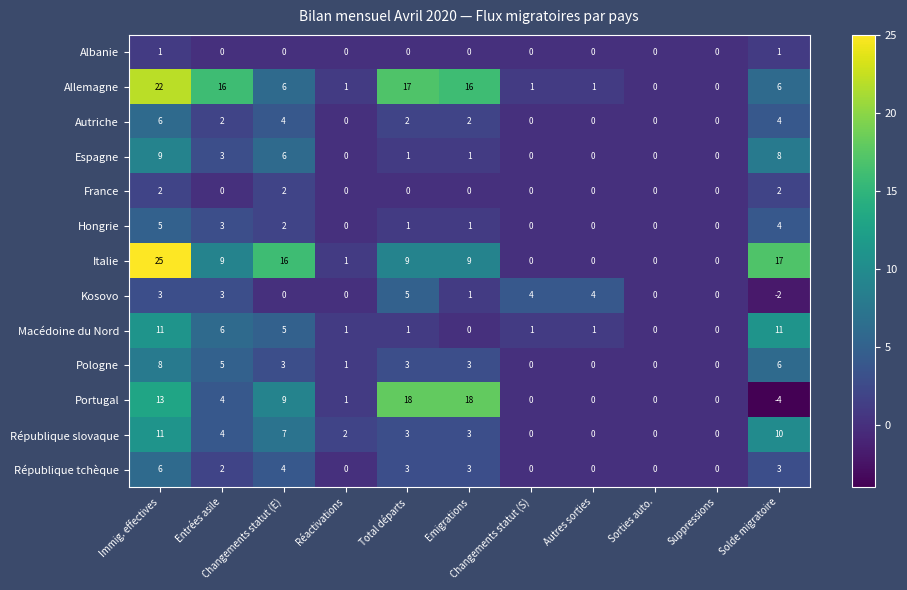

Which series has the largest range (max minus min)?

Italie